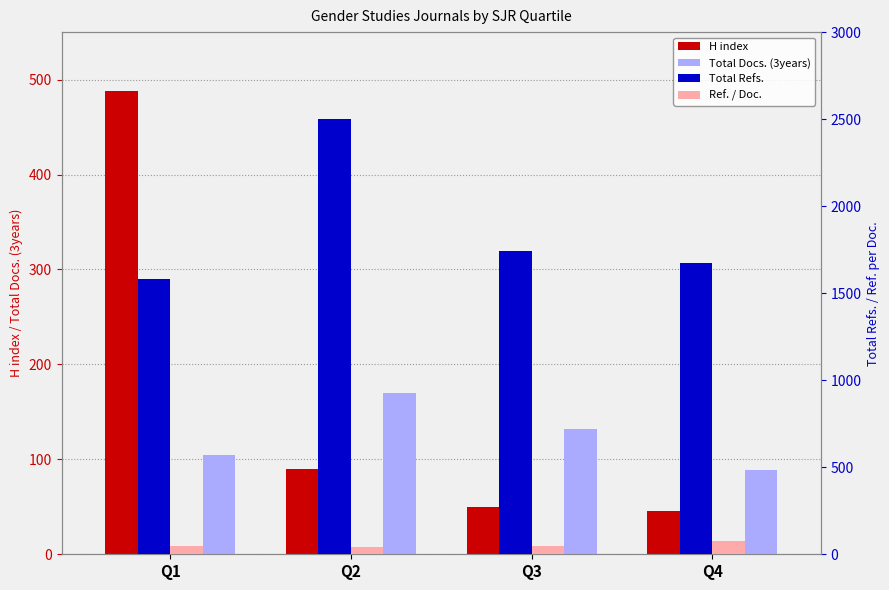

The value of Ref. / Doc. at Q2 is 65. True or false?

False